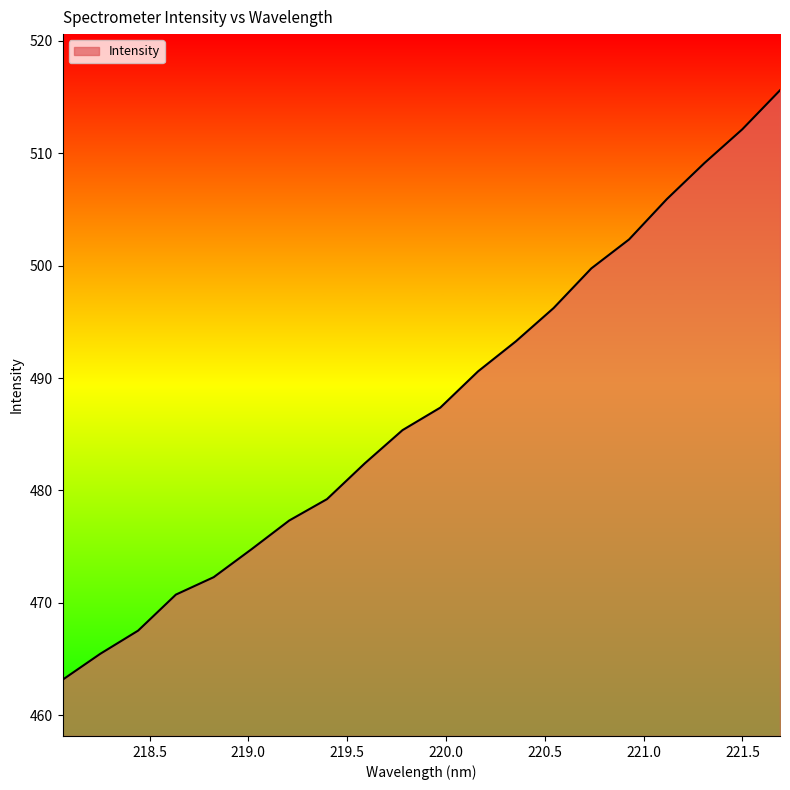

How many distinct data groups are displayed?

1